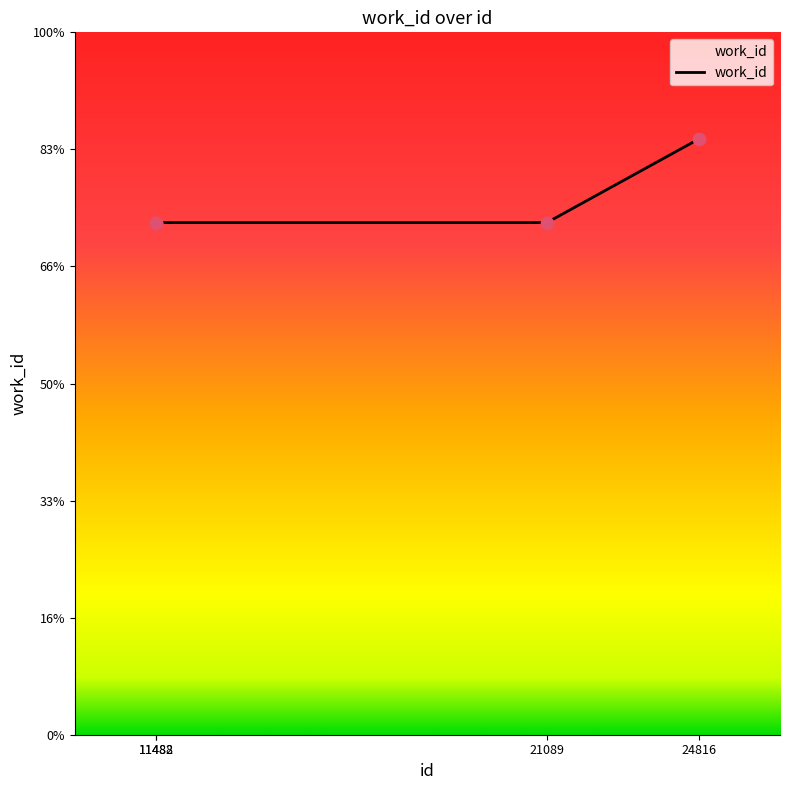

Between 11482 and 11488, which is larger?

11488